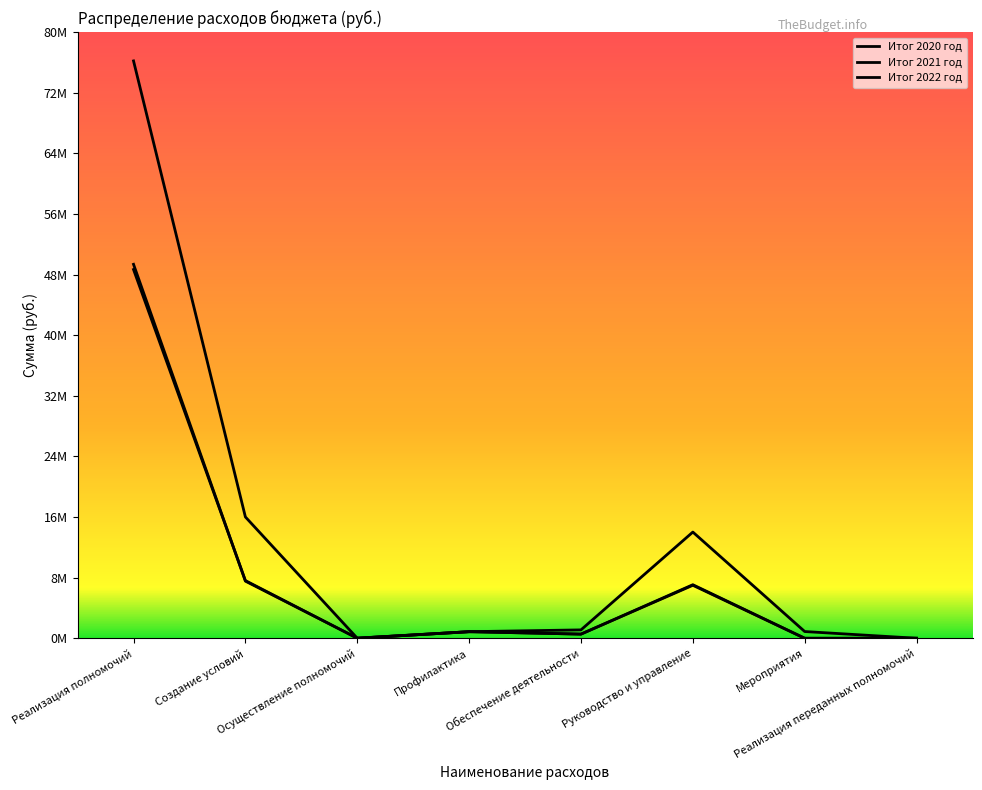

Reading left to right, list all the values displayed in this chart.

Итог 2020 год: Реализация полномочий=76261988.5	Создание условий=16024944.0	Осуществление полномочий=5640.0	Профилактика=867904.0	Обеспечение деятельности=1106694.0	Руководство и управление=14028490.0	Мероприятия=888560.0	Реализация переданных полномочий=1200.0
Итог 2021 год: Реализация полномочий=48707110.1	Создание условий=7621374.0	Осуществление полномочий=5640.0	Профилактика=867904.0	Обеспечение деятельности=547326.0	Руководство и управление=7072848.0	Мероприятия=0.0	Реализация переданных полномочий=1200.0
Итог 2022 год: Реализация полномочий=49397293.1	Создание условий=7545747.0	Осуществление полномочий=20008.0	Профилактика=867904.0	Обеспечение деятельности=547326.0	Руководство и управление=6998421.0	Мероприятия=0.0	Реализация переданных полномочий=0.0